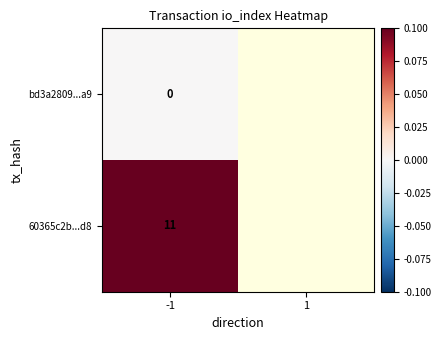

At 1, list the series in order from largest to smallest.

bd3a2809...a9, 60365c2b...d8